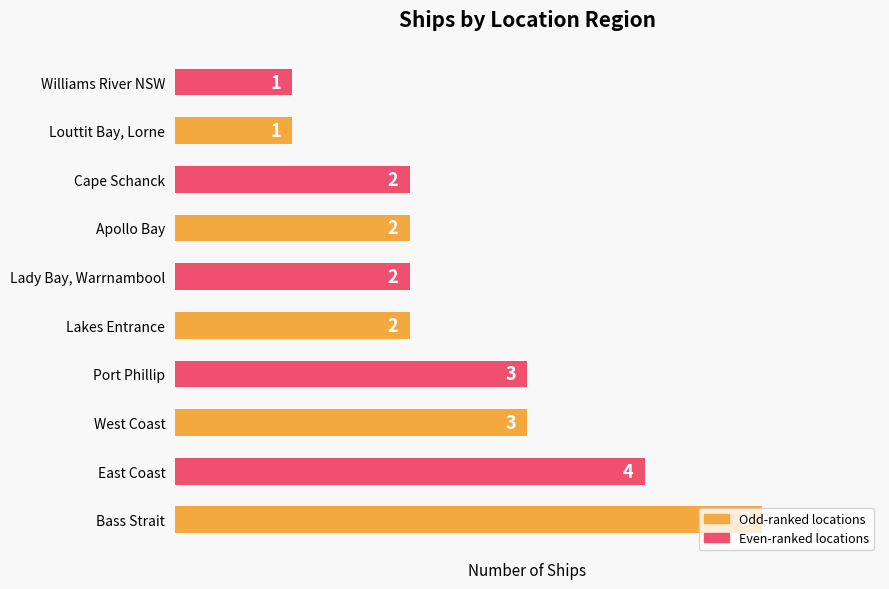

What is the maximum value shown in the chart?

5